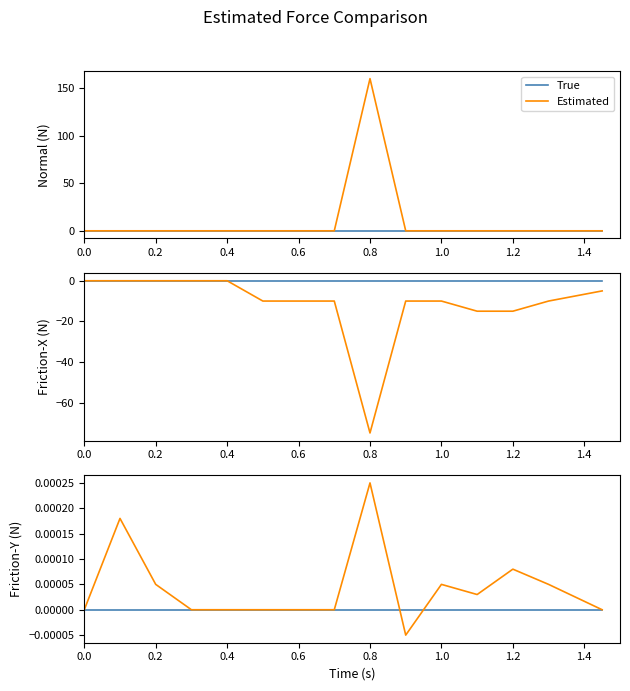

Is the value of Estimated at 1.2 greater than the value of True at 13?

No